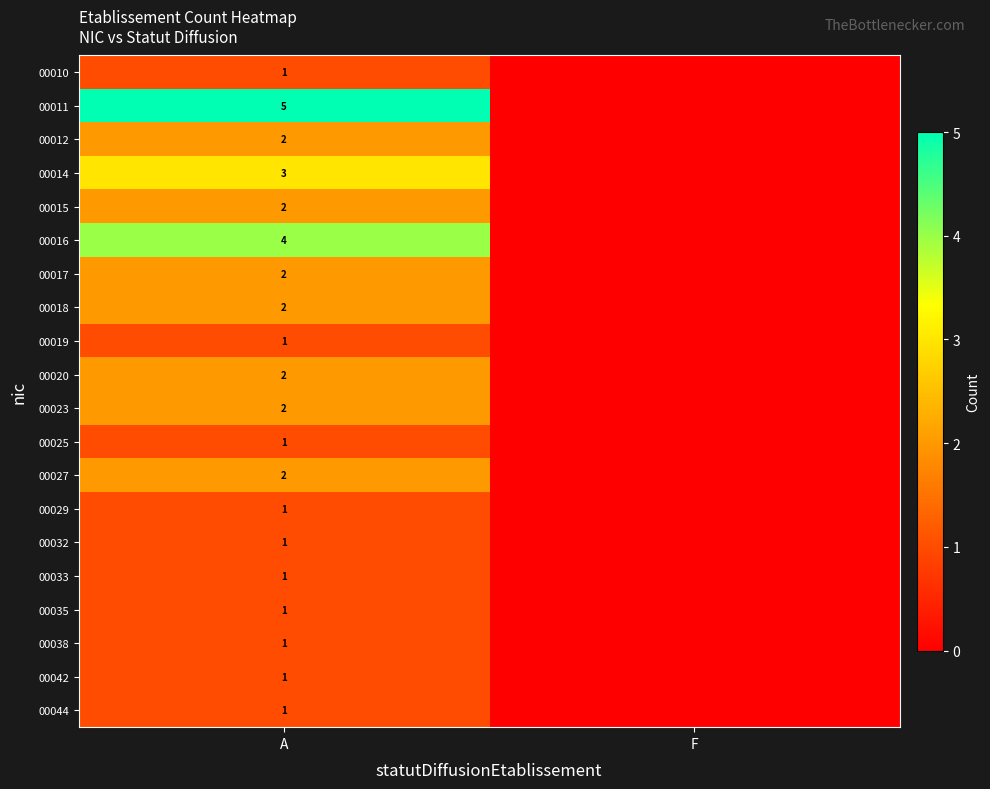

The 00010 series shows 1 at A. True or false?

True